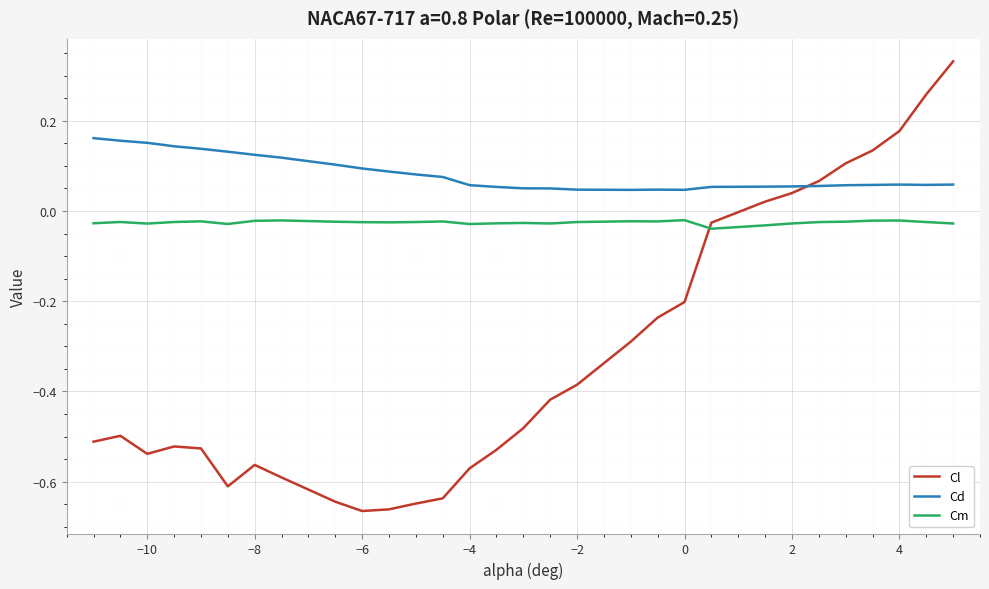

Which series has the widest spread of values?

Cl